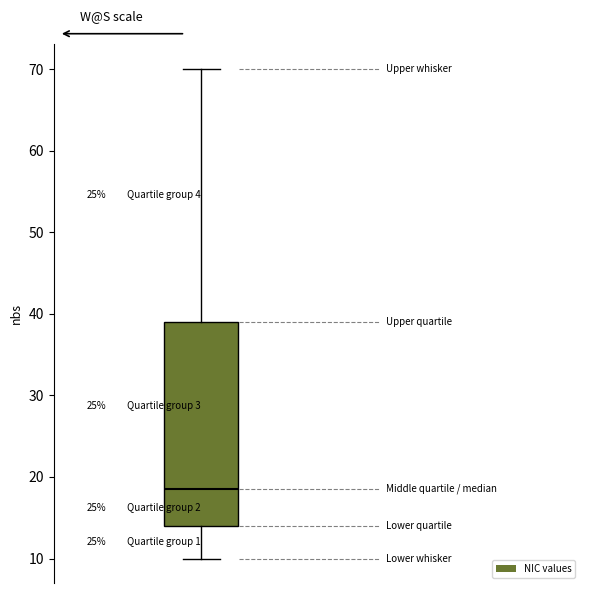

Read this box plot against the y-axis: the position of the median line, the range covered by the box, and the ends of both whiskers. The values are not printed on the chart, so give them approximately, as read against the axis.

median 19, box 14 to 39, whiskers 10 to 70